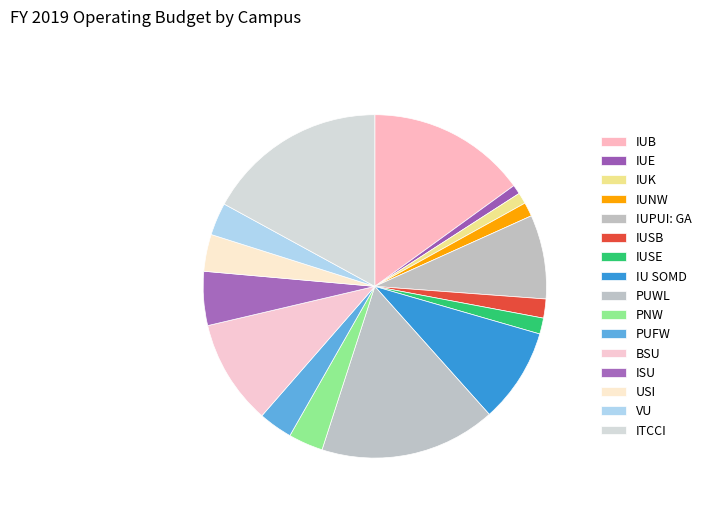

Between PUFW and IUK, which is larger?

PUFW